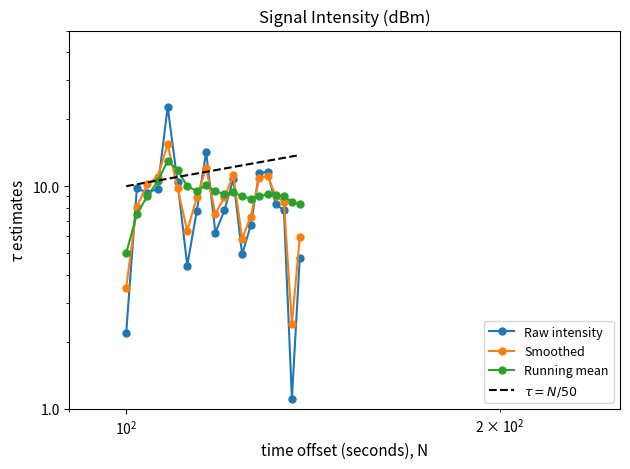

How many values in the $\tau = N/50$ series are below 12?

10